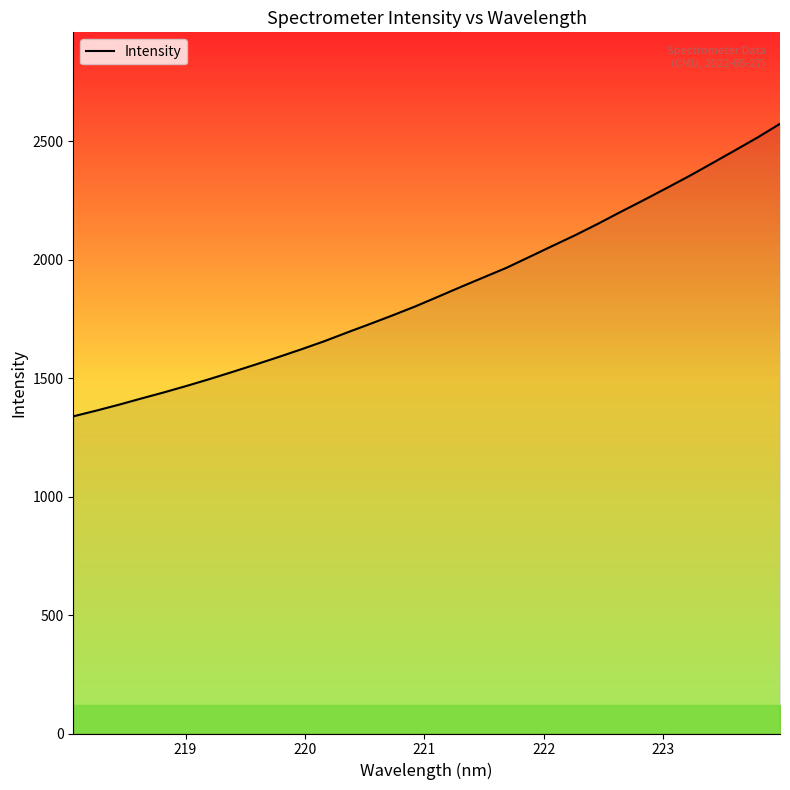

What is the maximum value shown in the chart?

2573.3